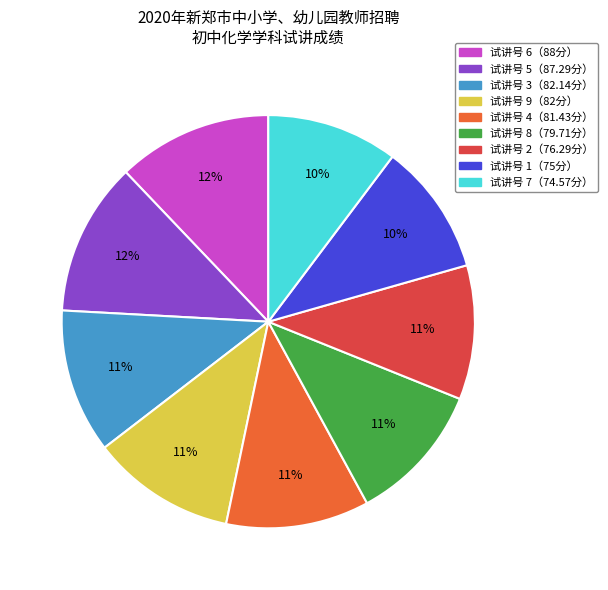

To the nearest percent, what is the average slice percentage?

11%